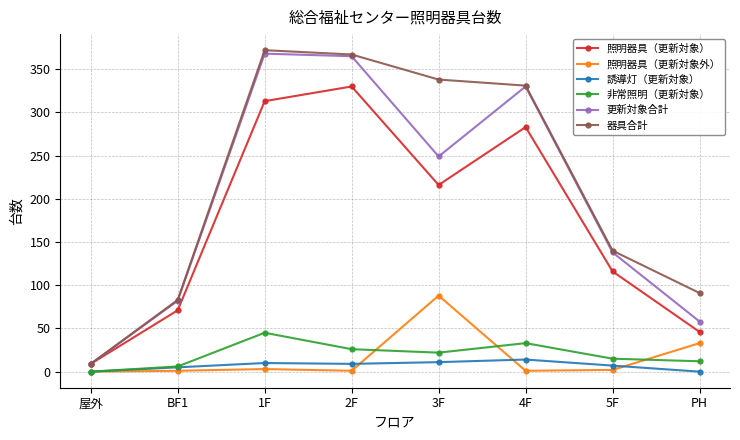

True or false: 照明器具（更新対象） has more than 1 points higher than both neighbors.

True